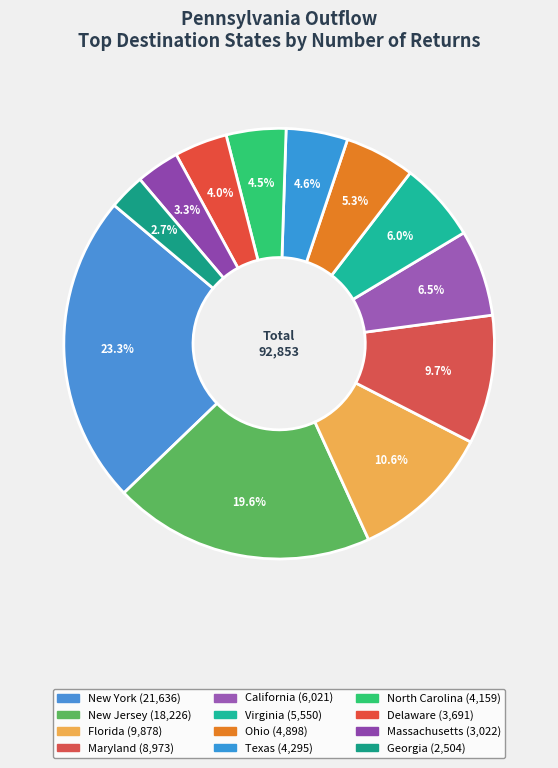

How many segments does this pie chart have?

12